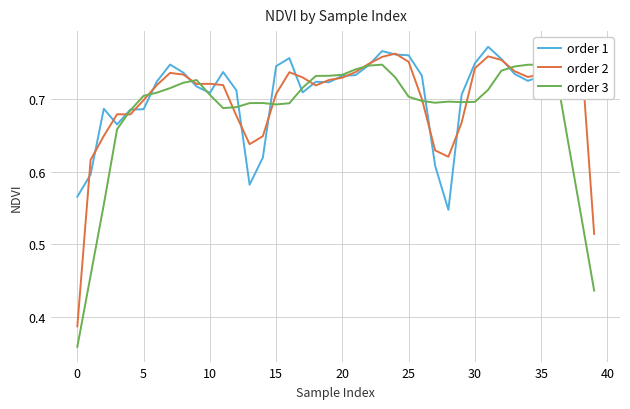

How many lines are shown in the chart?

3